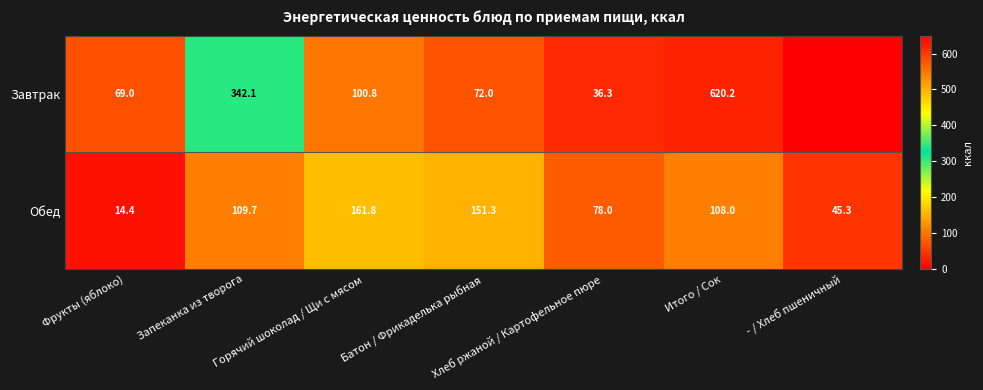

At which label does Обед reach its minimum?

Фрукты (яблоко)